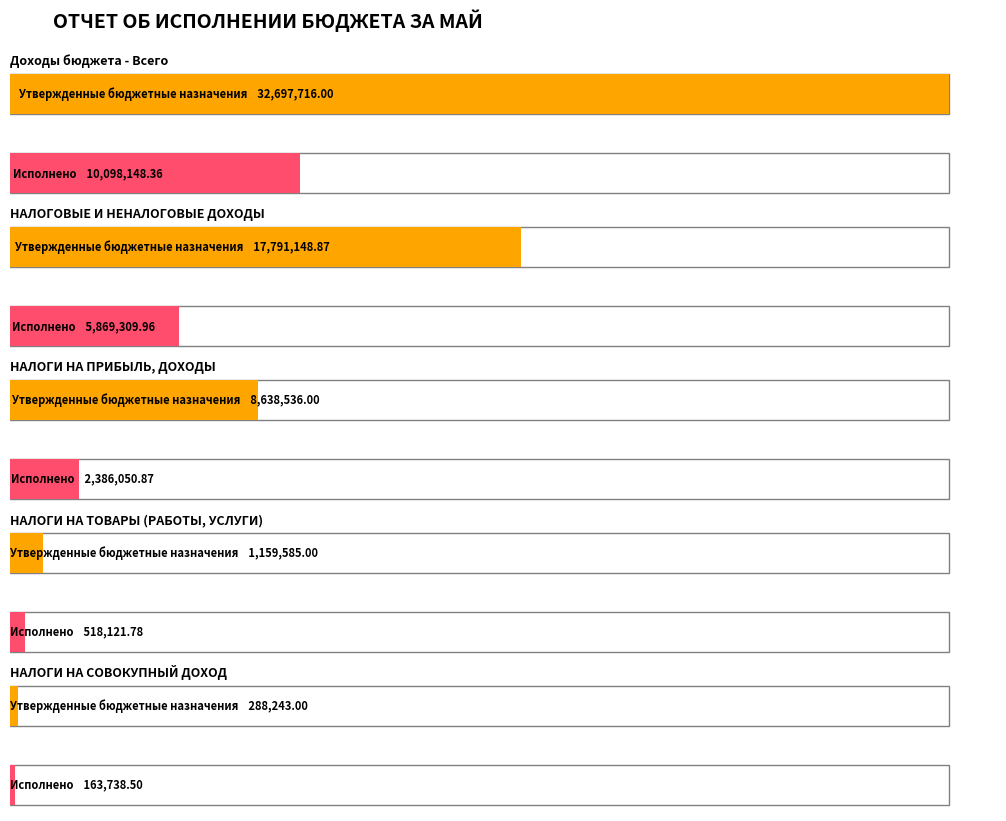

List the series in order of their peak value, highest first.

Утвержденные бюджетные назначения, Исполнено